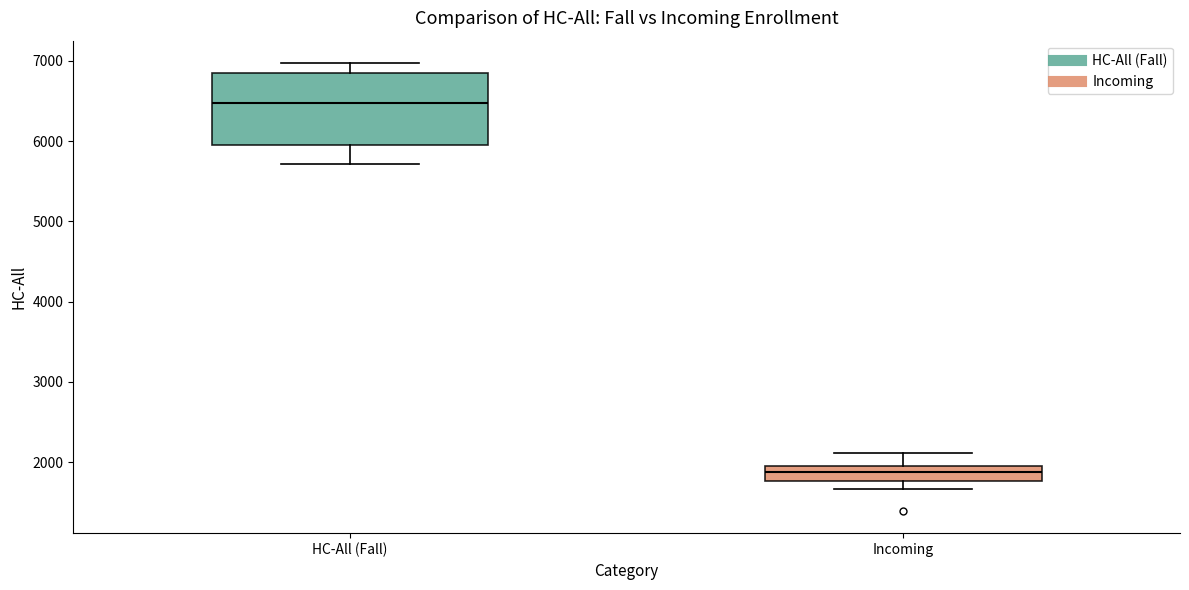

Reading left to right, read every box against the y-axis: the position of its median line, the range the box covers, and the ends of its whiskers. The values are not printed on the chart, so give them approximately, as read against the axis.

HC-All (Fall): median 6500, box 6000 to 6800, whiskers 5700 to 7000
Incoming: median 1900 (inside the box), box 1800 to 1900, whiskers 1700 to 2100